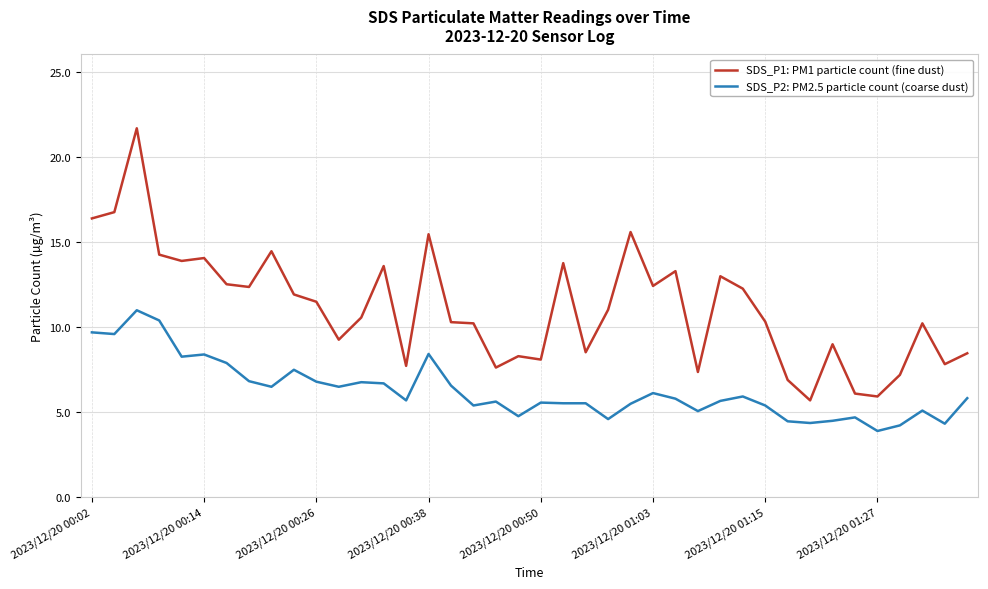

Which series has the largest range (max minus min)?

SDS_P1: PM1 particle count (fine dust)